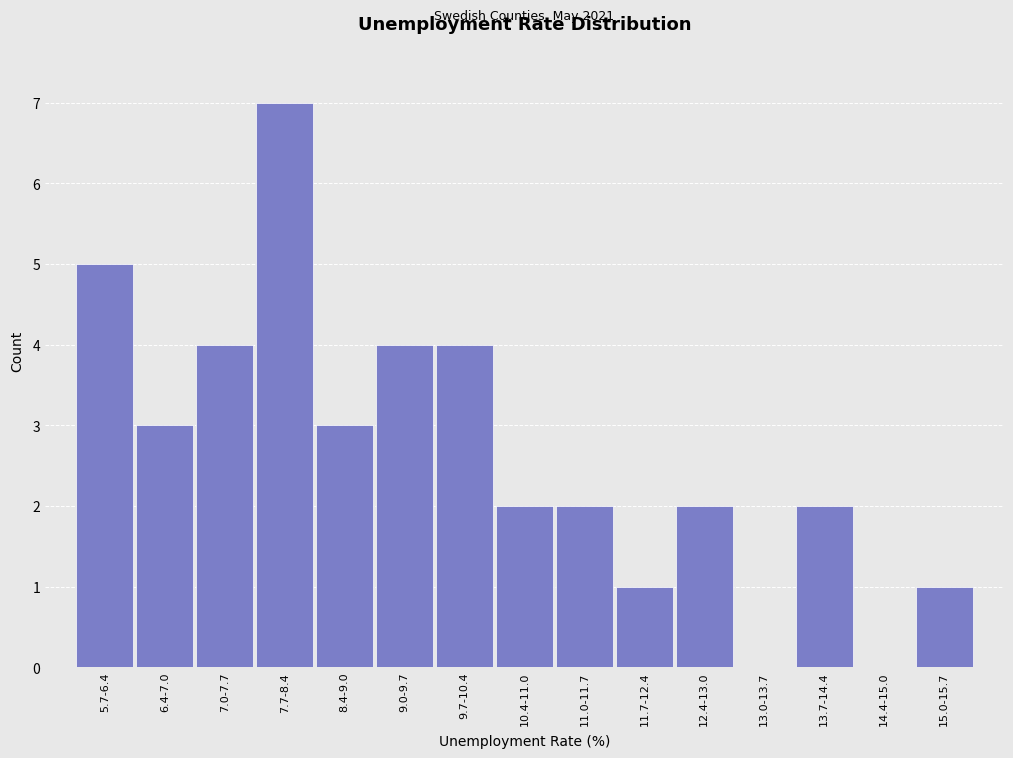

Reading left to right, list all the values displayed in this chart.

5.7-6.4=5	6.4-7.0=3	7.0-7.7=4	7.7-8.4=7	8.4-9.0=3	9.0-9.7=4	9.7-10.4=4	10.4-11.0=2	11.0-11.7=2	11.7-12.4=1	12.4-13.0=2	13.0-13.7=0	13.7-14.4=2	14.4-15.0=0	15.0-15.7=1